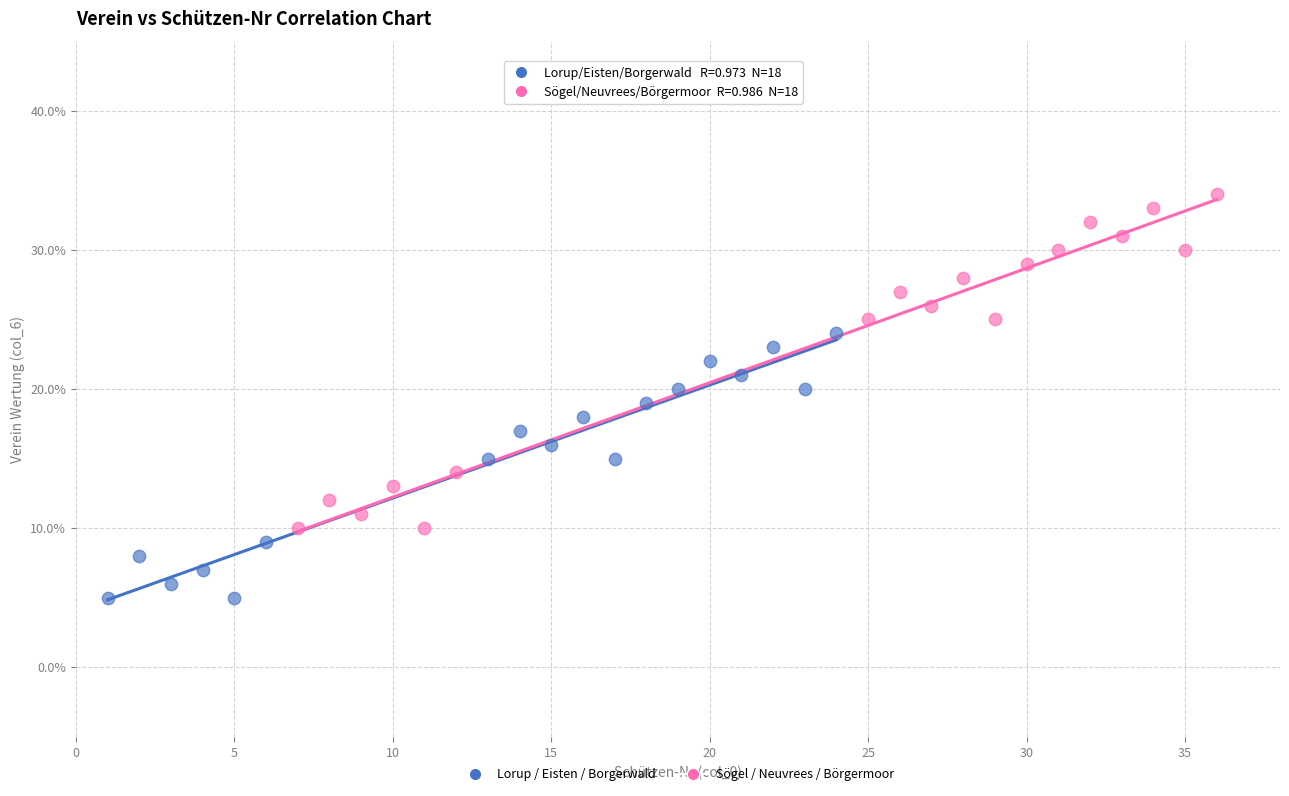

Which series contains the lowest Y value?

Lorup / Eisten / Borgerwald